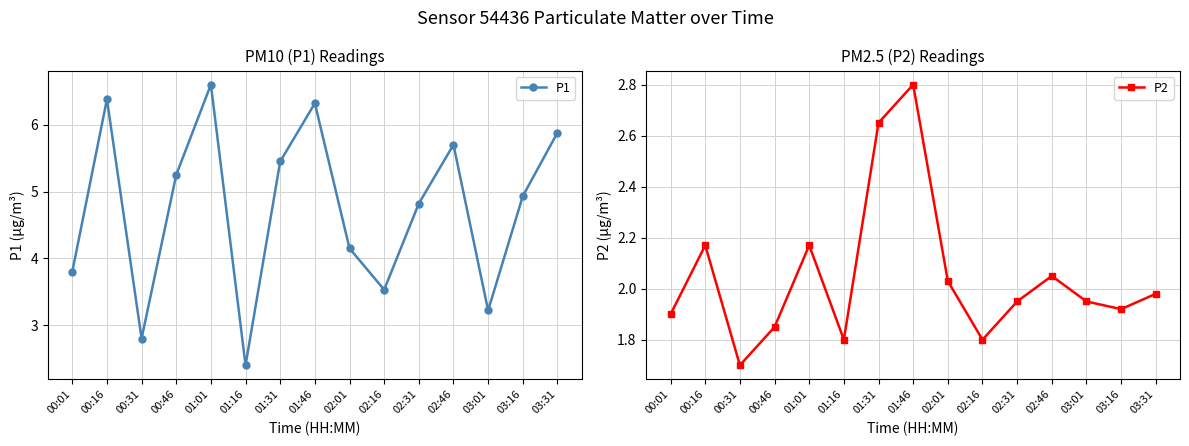

True or false: P1 and P2 intersect in this chart.

False